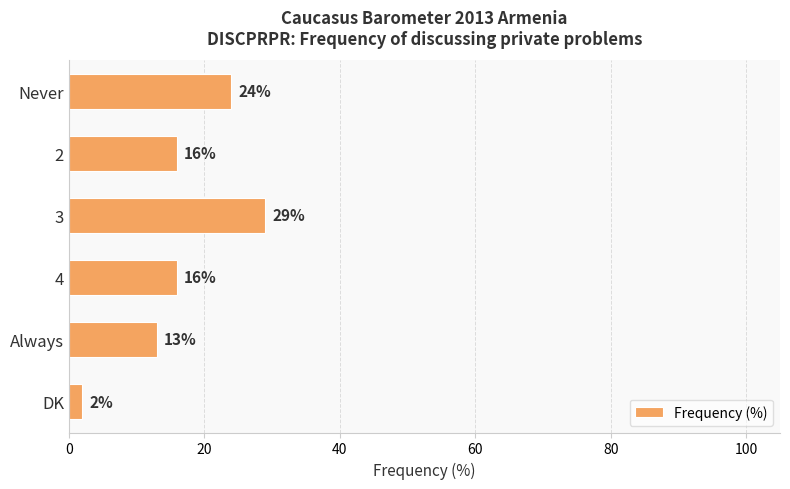

How many values are between 13 and 24?

4